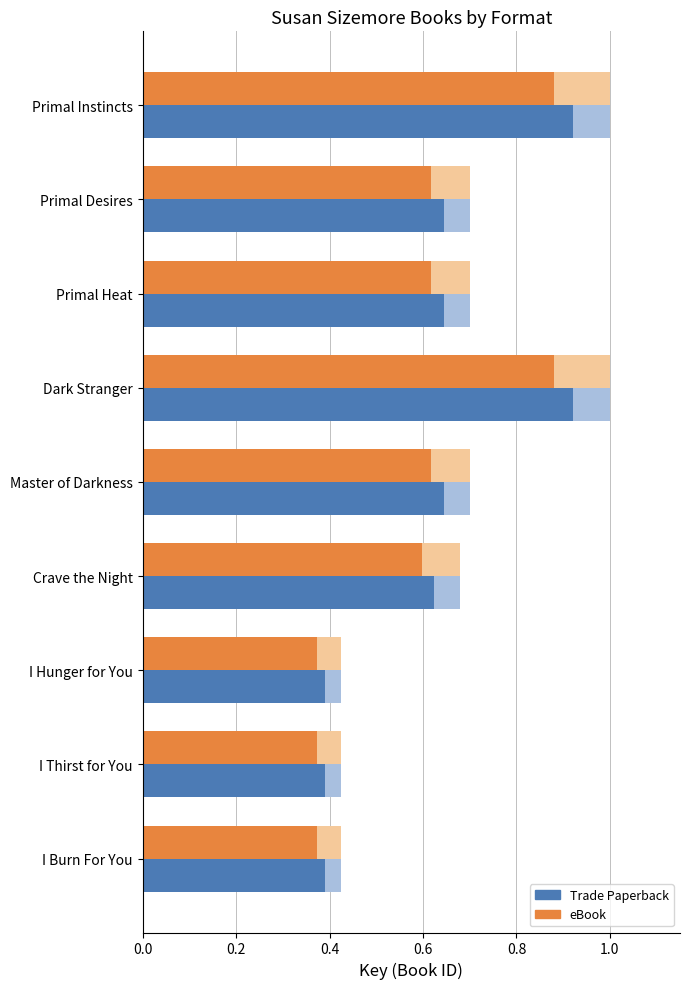

What is the maximum value shown in the chart?

1.0